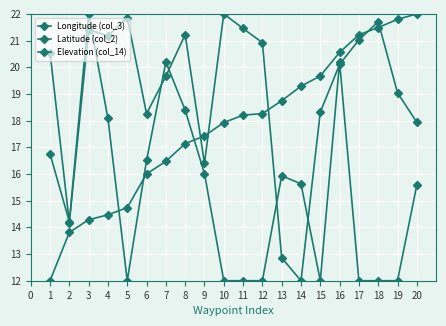

Is this an area chart (filled region under the line)?

No